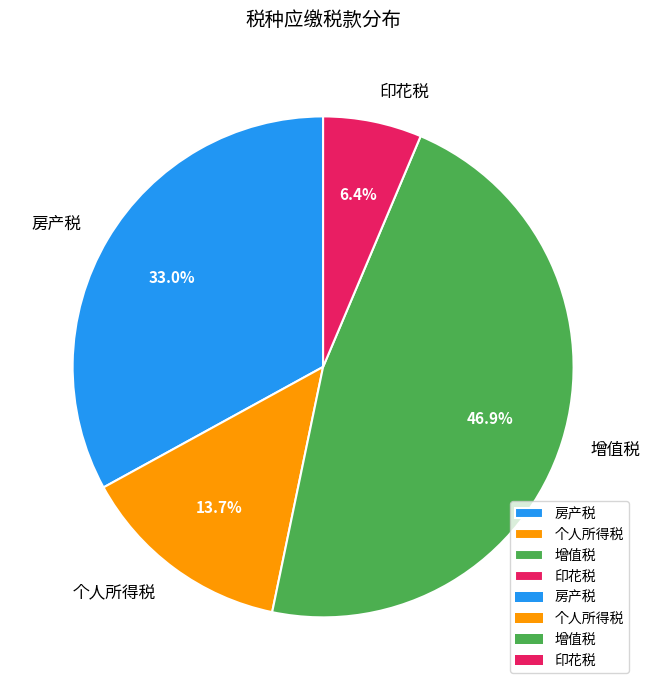

Rank the categories by value from highest to lowest.

增值税, 房产税, 个人所得税, 印花税